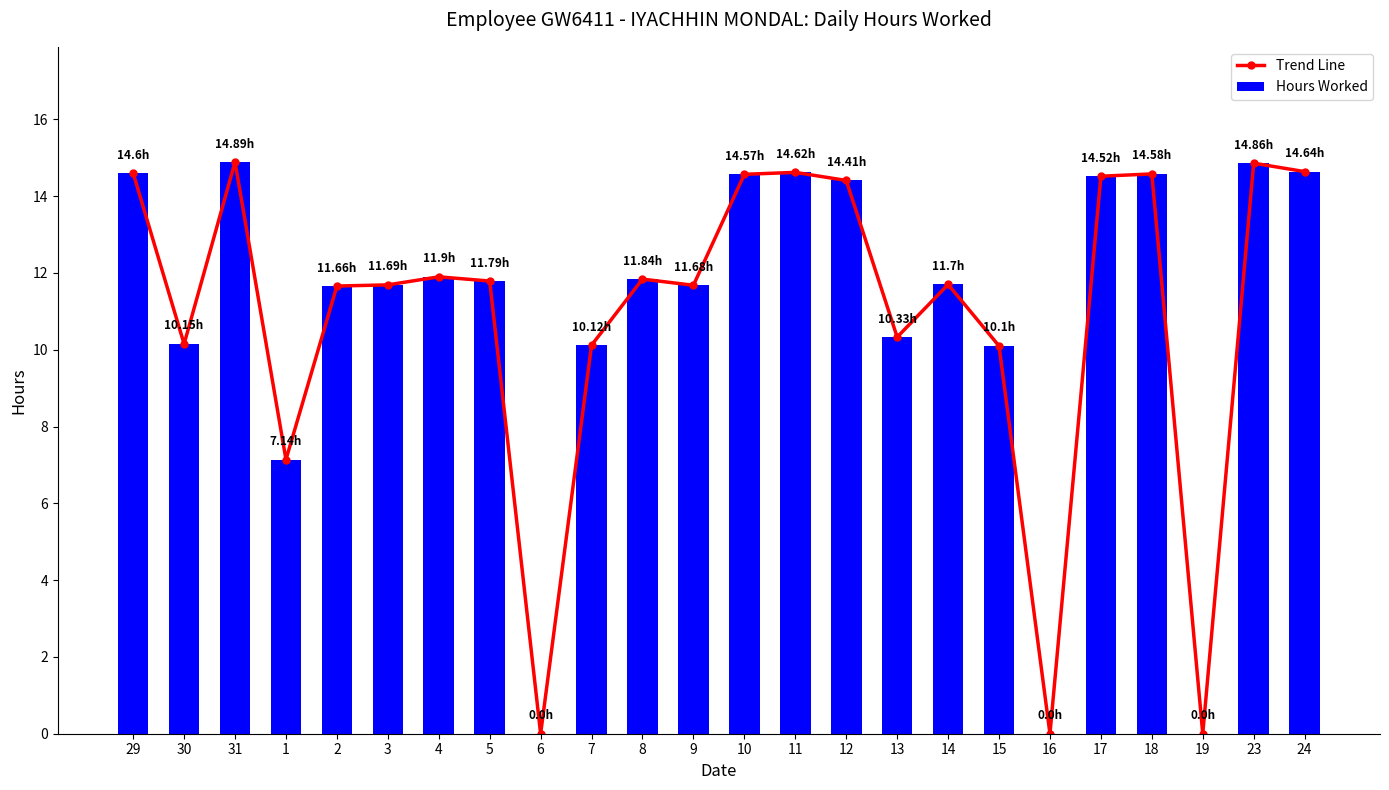

Which label corresponds to the largest value in the chart?

31